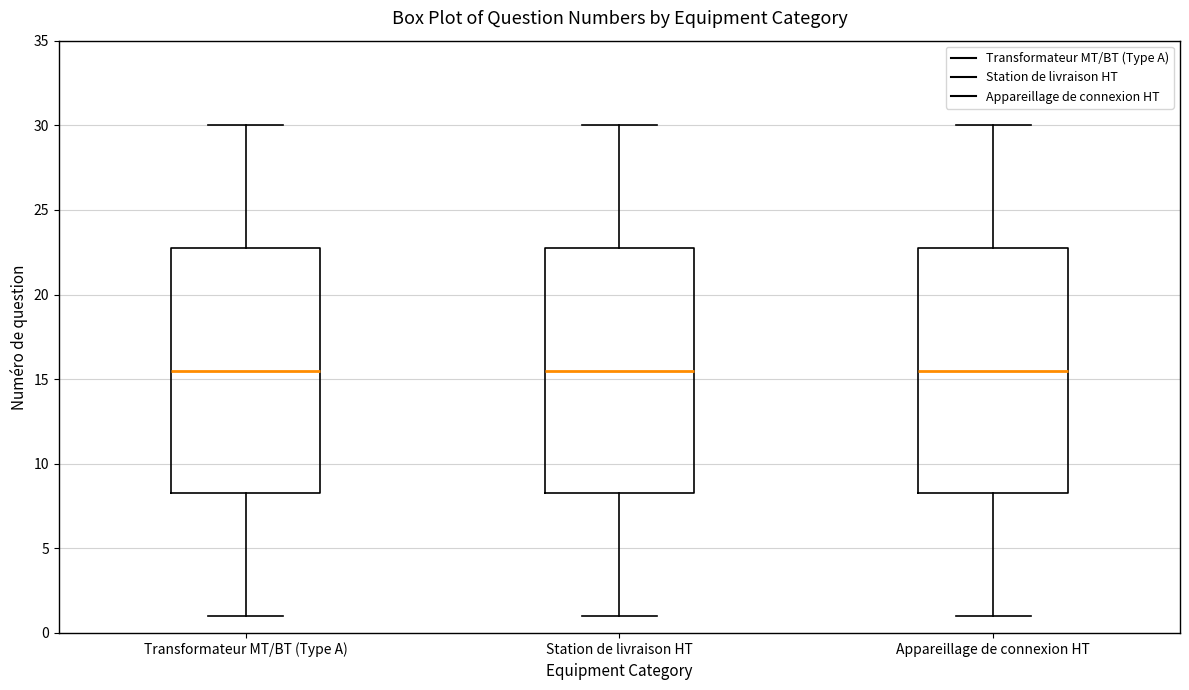

Where does the upper whisker of the box for Transformateur MT/BT (Type A) end on the y-axis? The values are not printed on the chart, so give them approximately, as read against the axis.

30.0